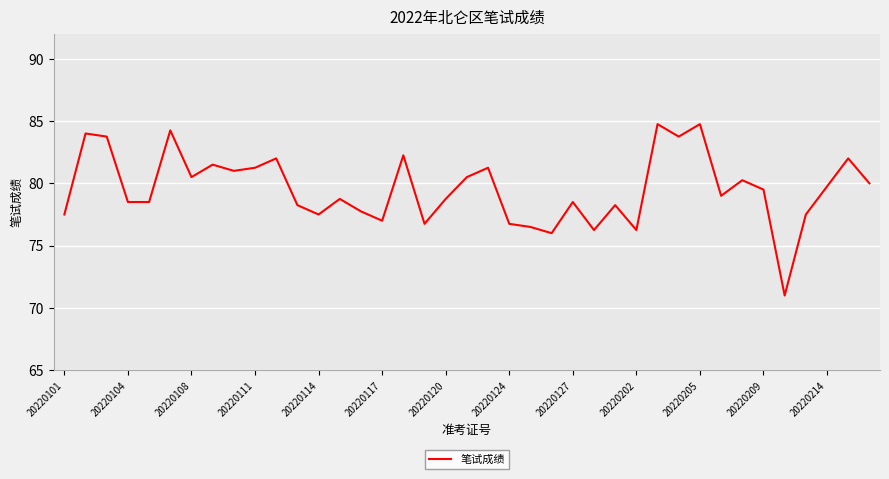

What is the smallest value displayed?

71.0